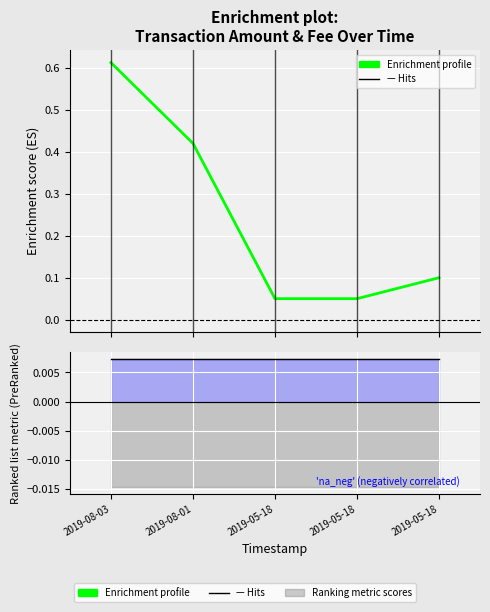

Which series has the largest total across all categories?

Enrichment profile